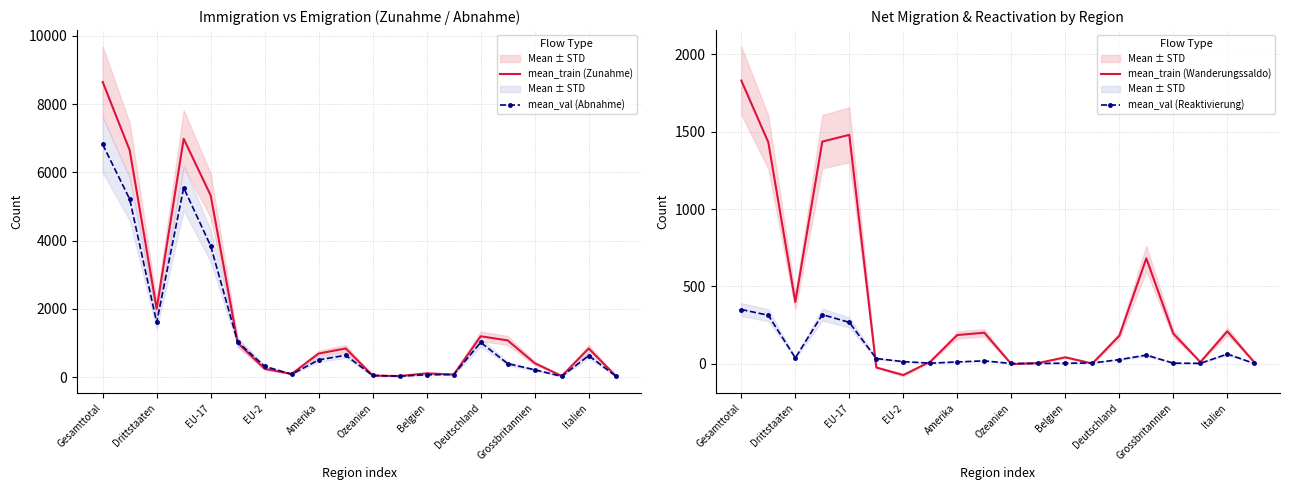

Which category has the lowest value in the mean_train (Wanderungssaldo) series?

EU-2